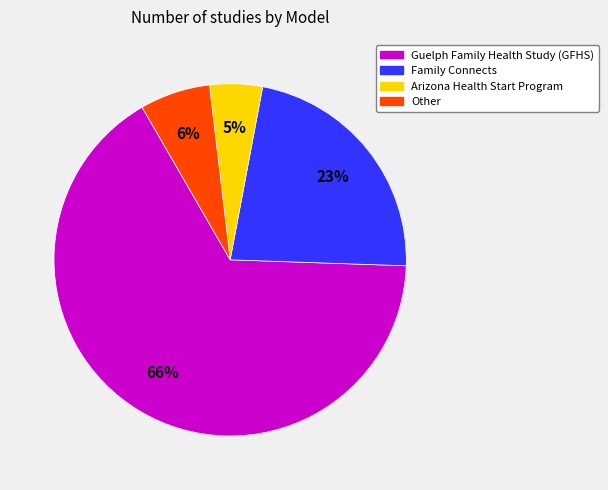

How many segments does this pie chart have?

4